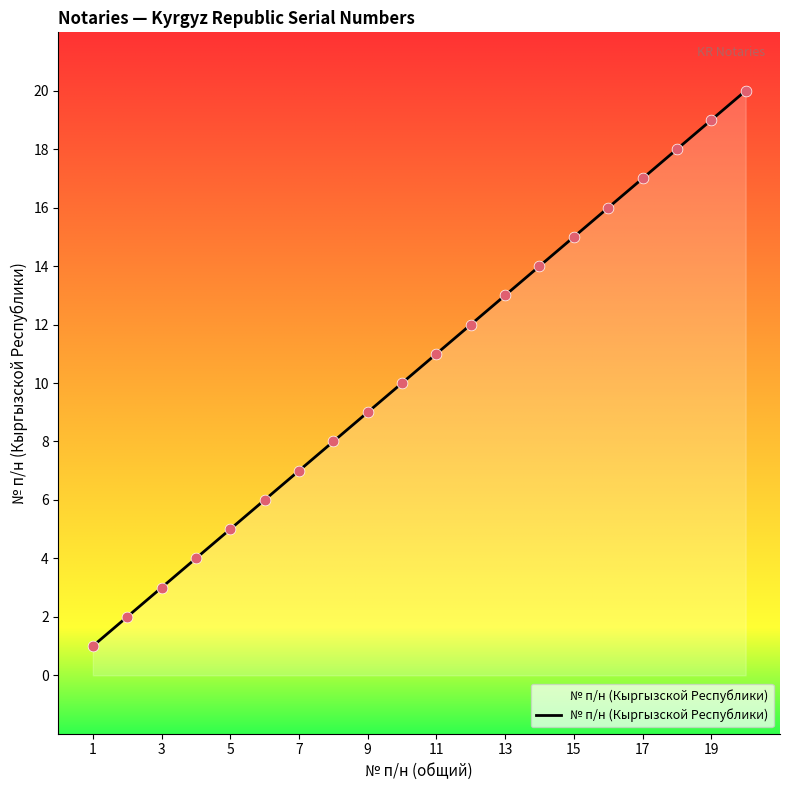

What is the greatest value displayed?

20